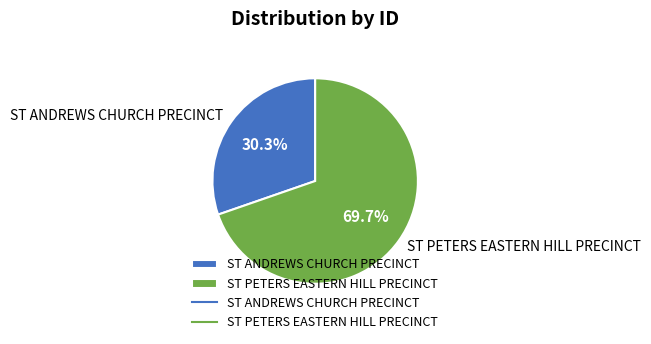

True or false: ST ANDREWS CHURCH PRECINCT accounts for 25% of the total.

False